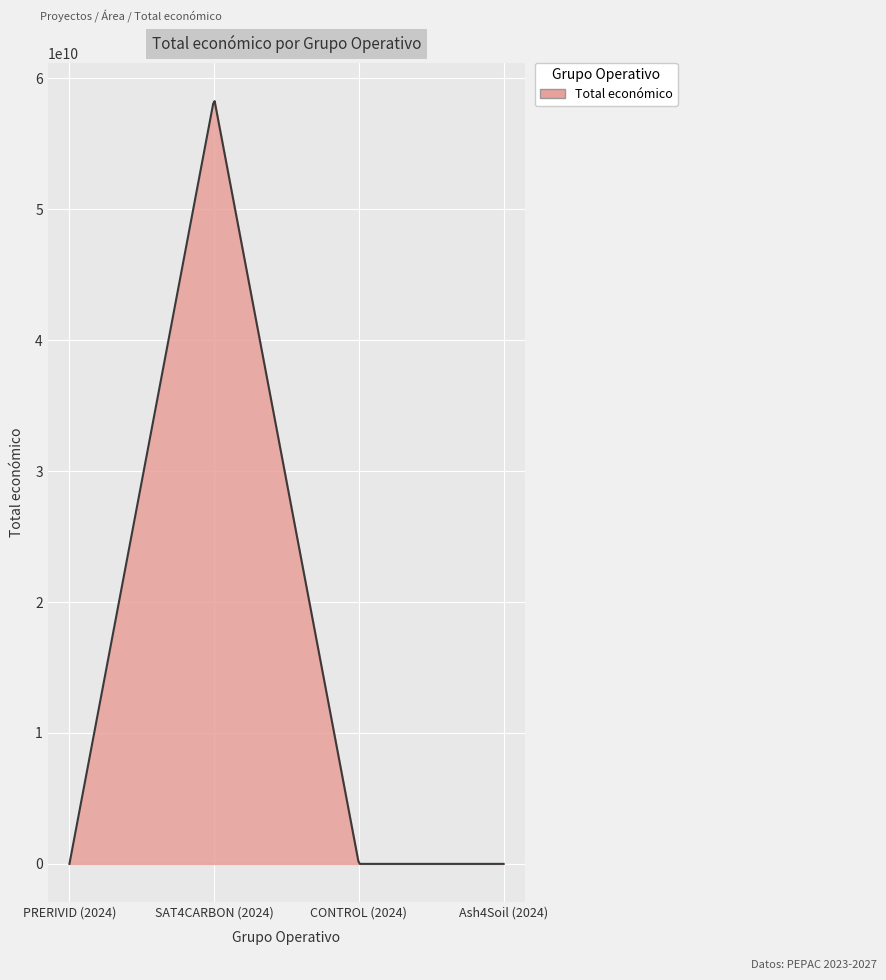

Does the chart display data point markers on the line(s)?

No